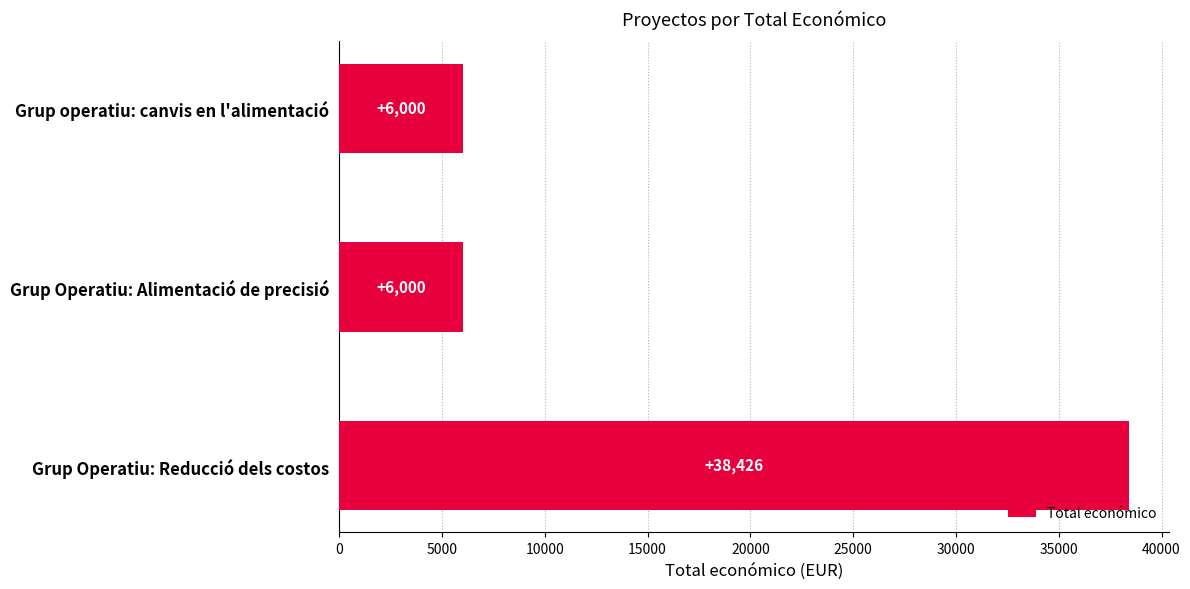

What is the minimum value shown in the chart?

6000